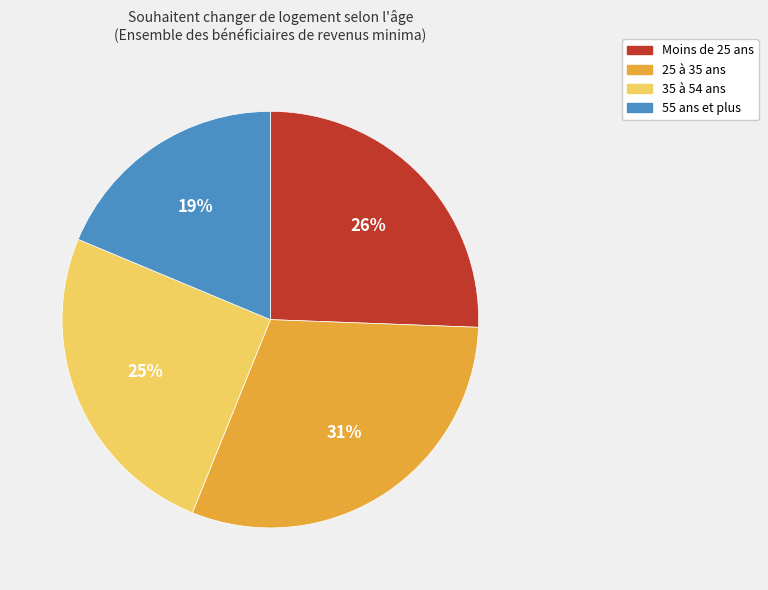

Do Moins de 25 ans and 35 à 54 ans together represent more than half of the pie?

Yes